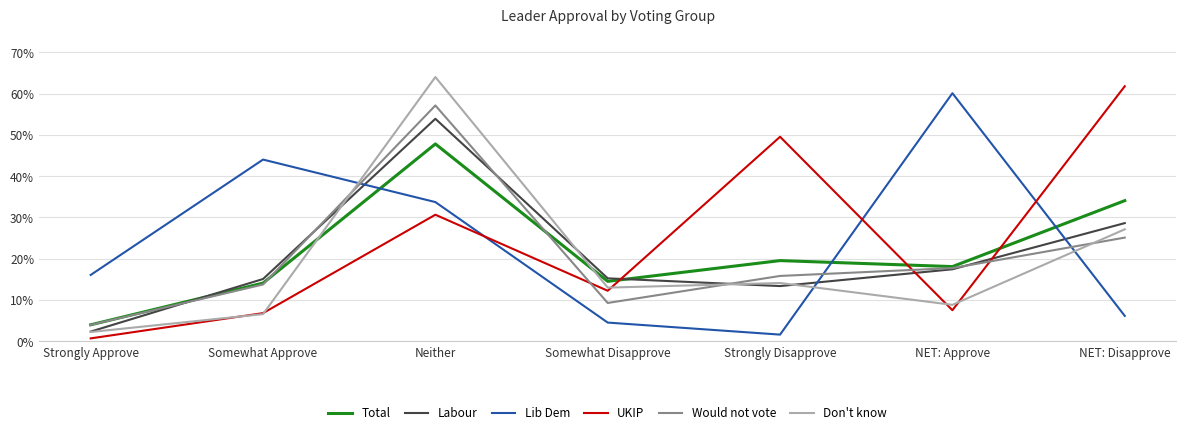

Between which two adjacent categories do Would not vote and UKIP first intersect?

Neither and Somewhat Disapprove